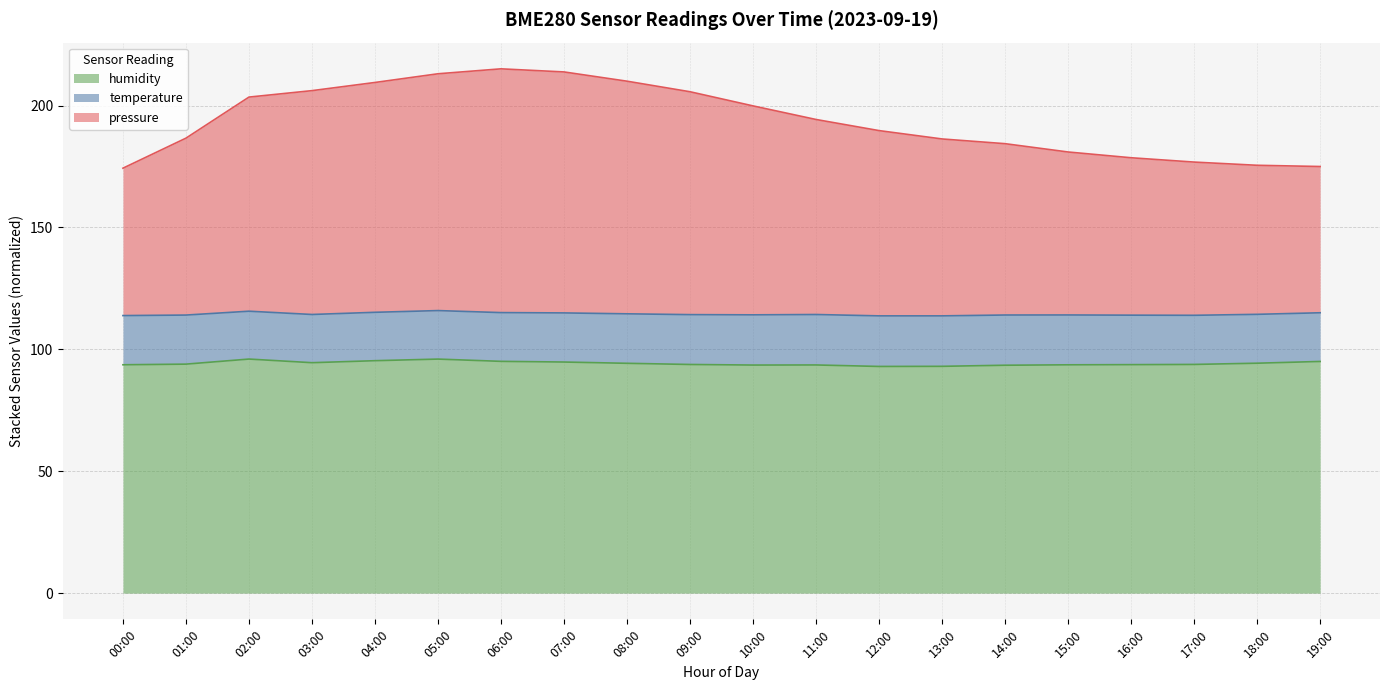

What is the total value across all series at 03:00?

206.1